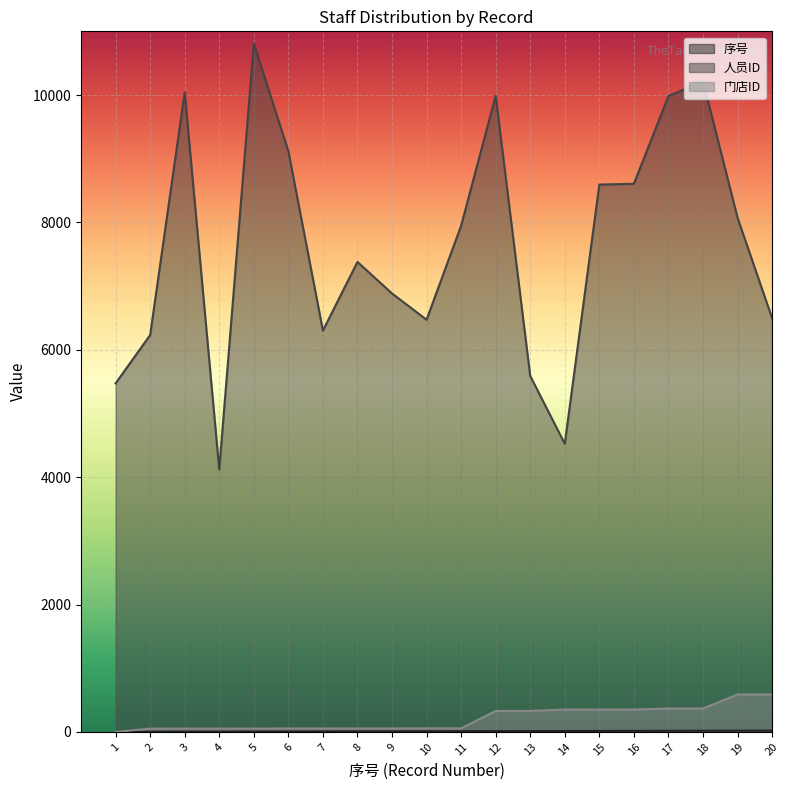

True or false: 人员ID has more than 2 interior local peaks.

True